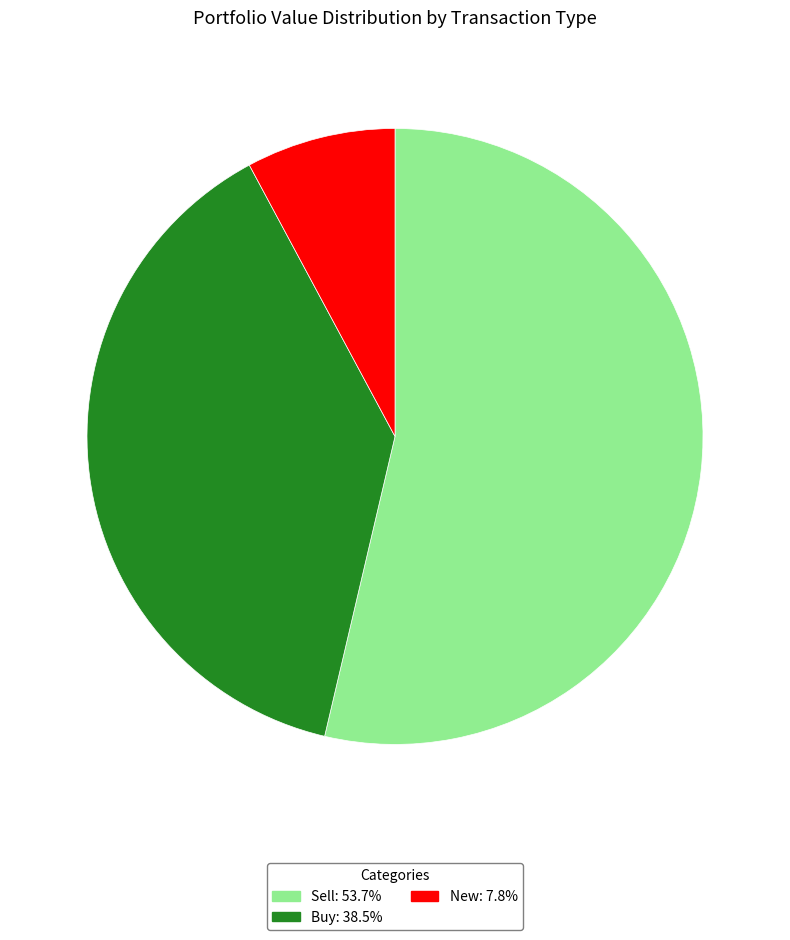

Is there a majority slice in this chart?

Yes